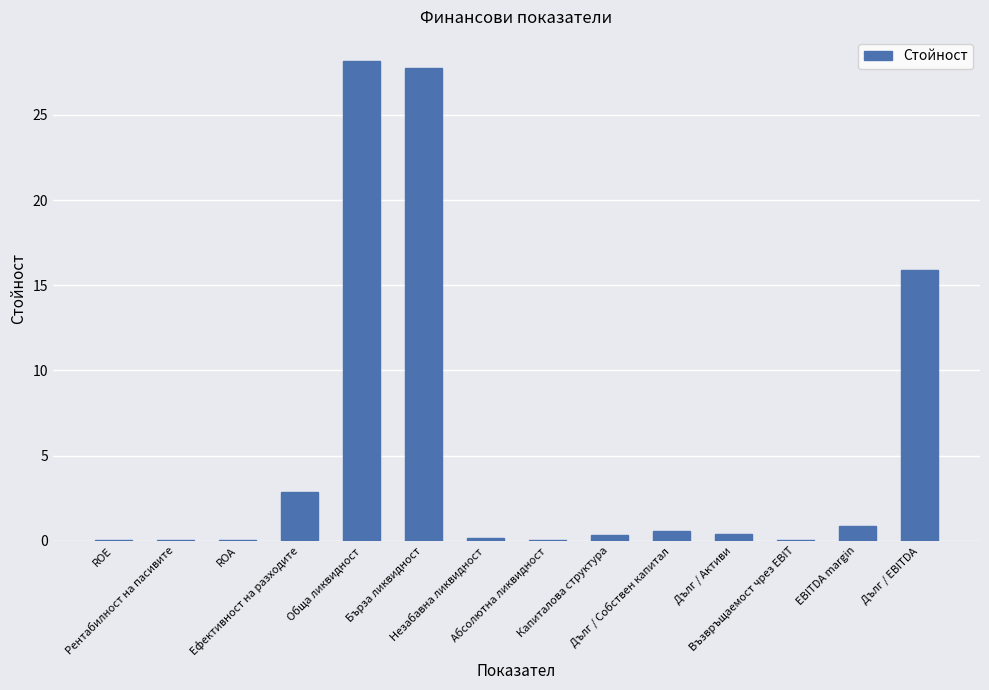

What is the sum of all values?

77.2